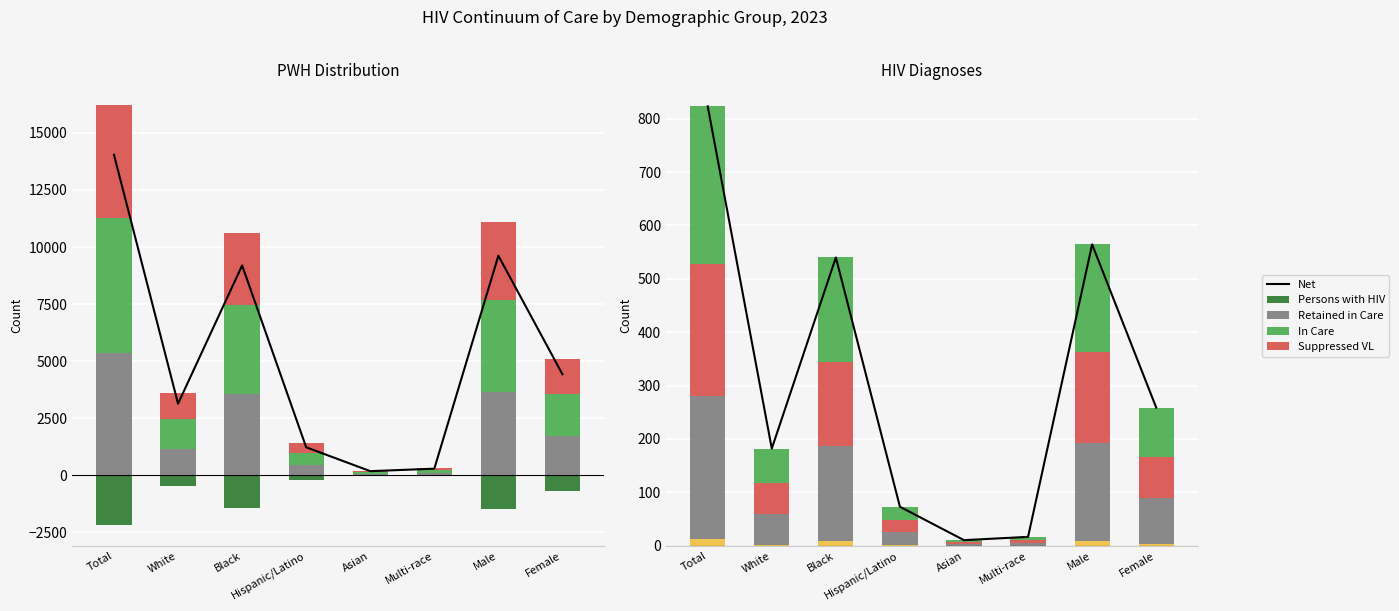

What is the label of the 2nd bar from the left?

White